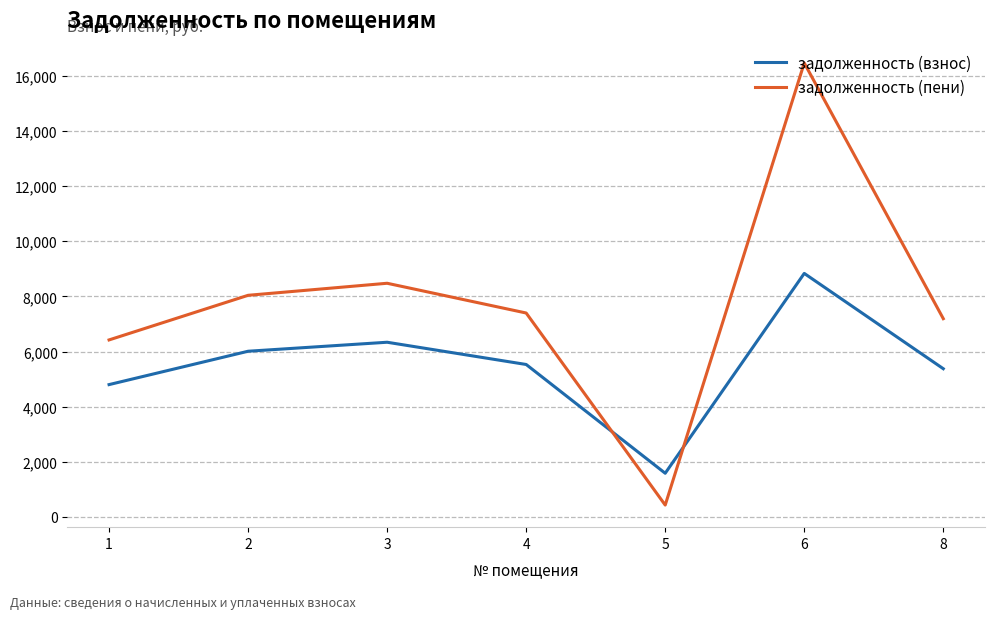

Between which two adjacent categories do задолженность (взнос) and задолженность (пени) first intersect?

4 and 5